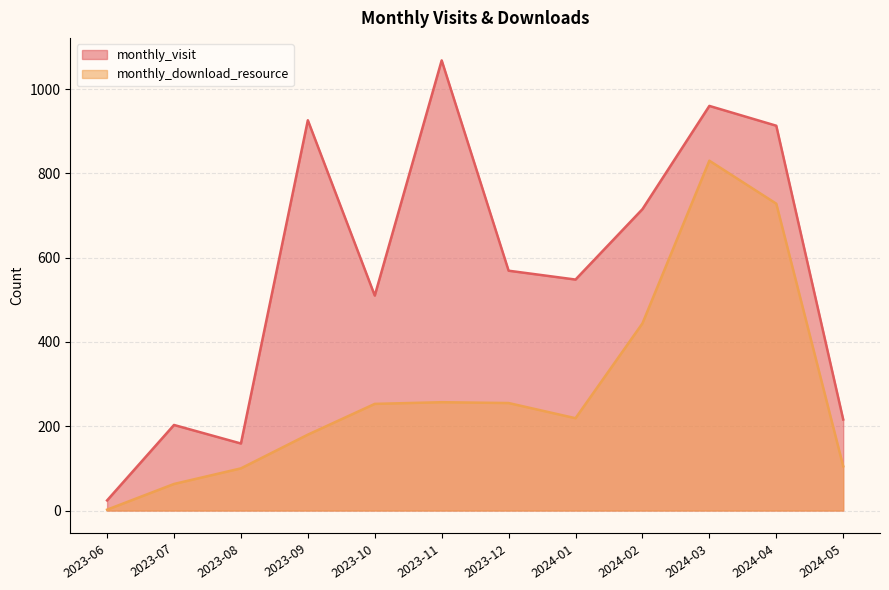

True or false: monthly_visit has more than 1 points higher than both neighbors.

True